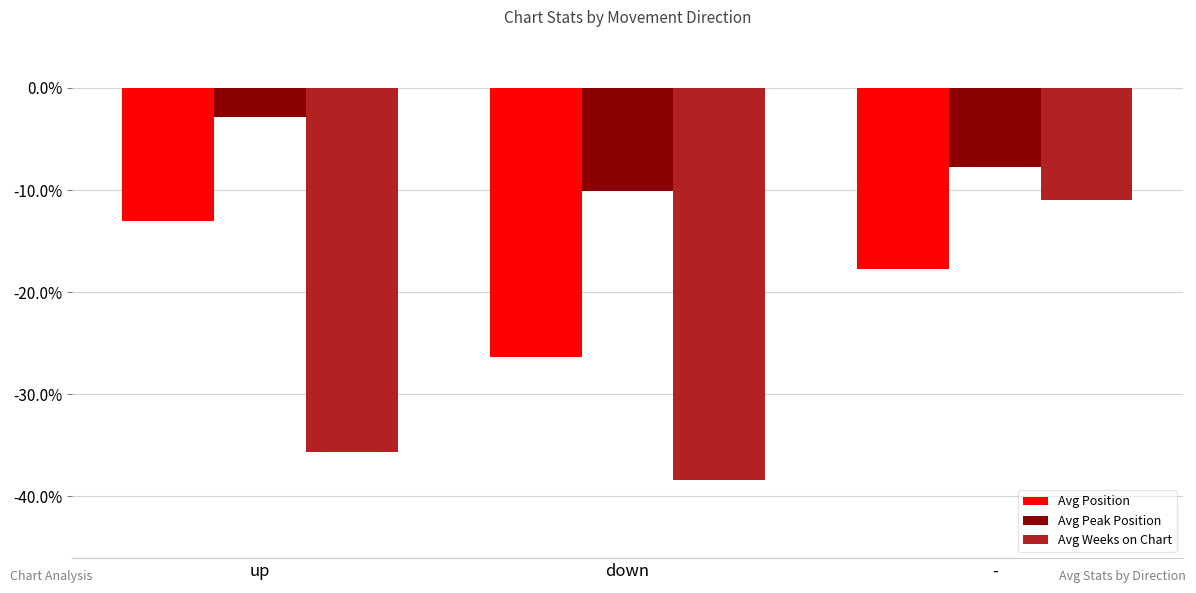

The value of Avg Position at - is -9.6. True or false?

False